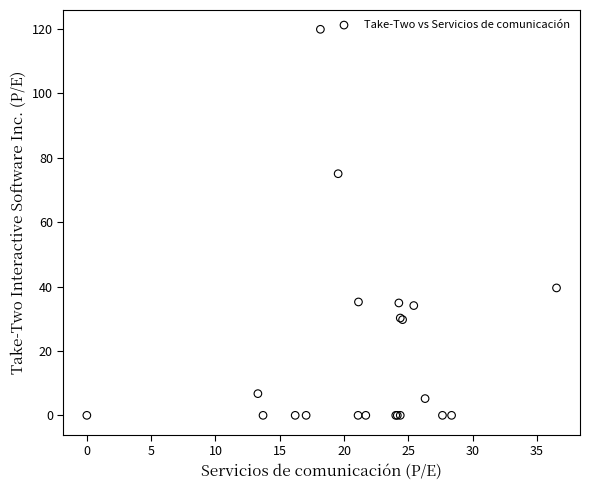

What Y value in the scatter plot is closest to 59?

75.1